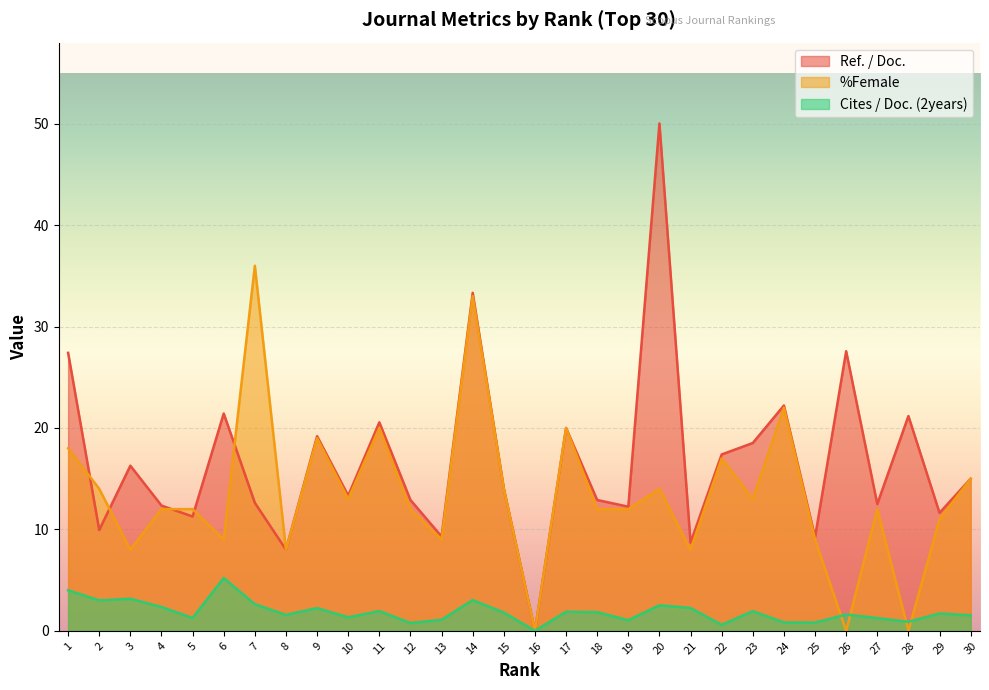

The %Female series shows 14.0 at 20. True or false?

True